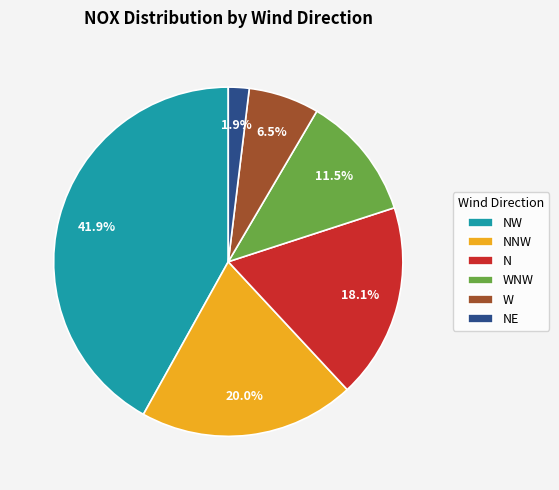

Is there a majority slice in this chart?

No